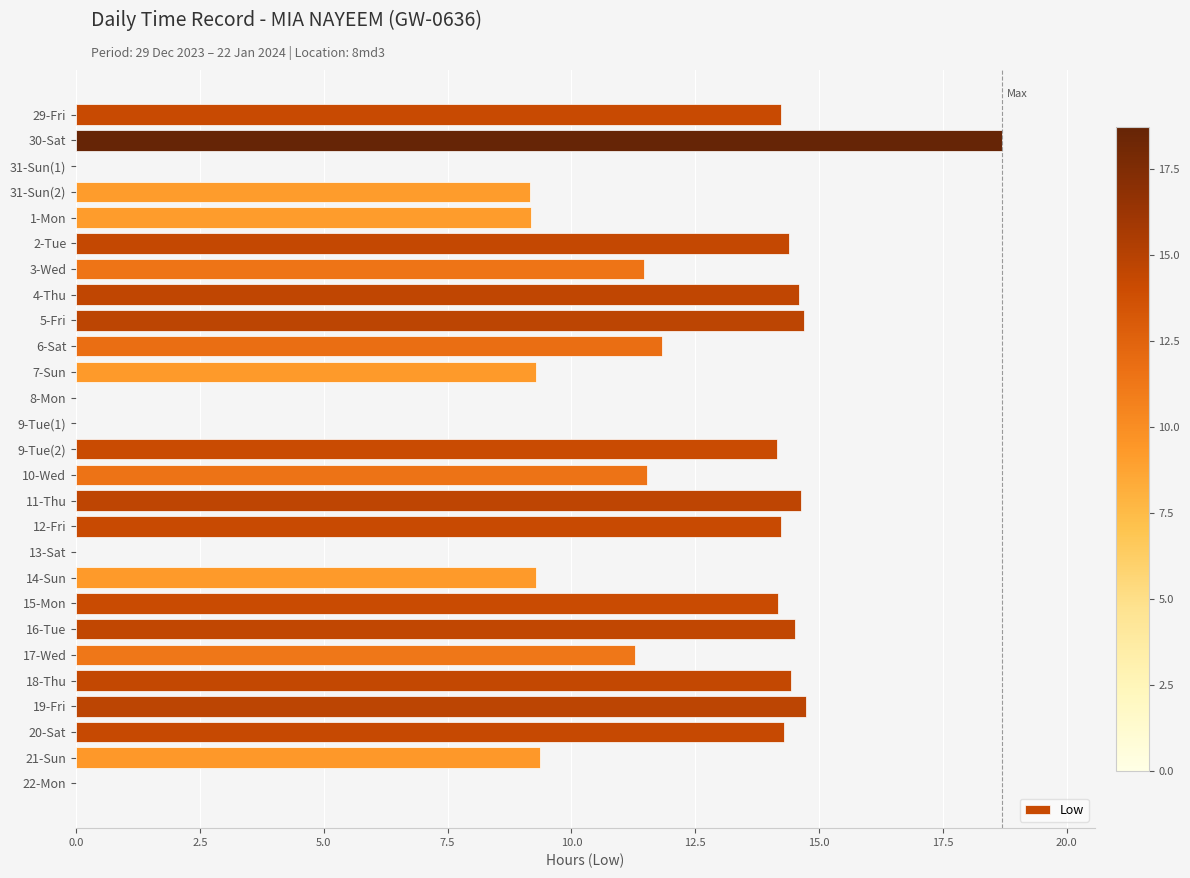

Which has a higher value, 15-Mon or 11-Thu?

11-Thu